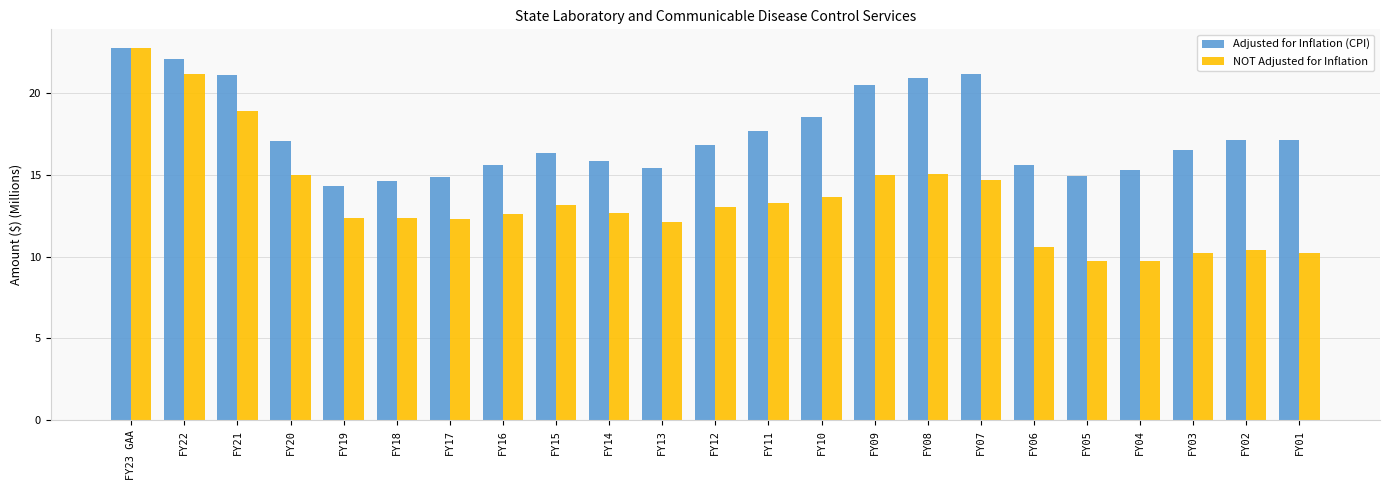

What is the sum of the Adjusted for Inflation (CPI) values at FY10 and FY09?

39.0